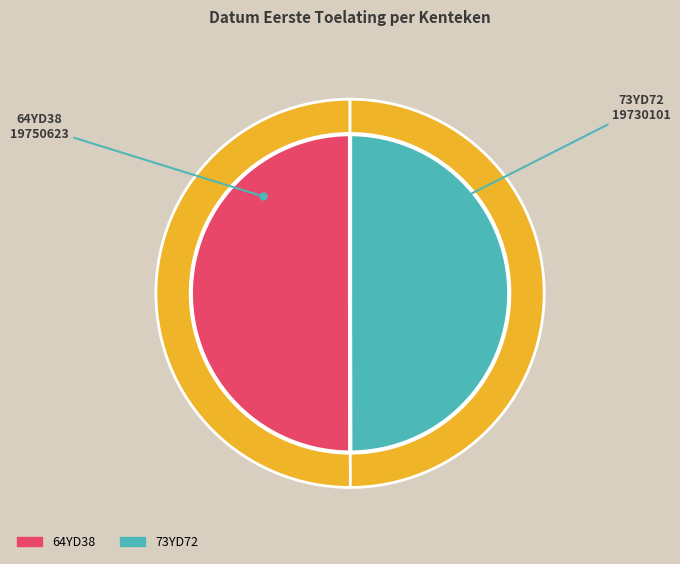

What percentage do 64YD38 and 73YD72 together represent?

100.0%